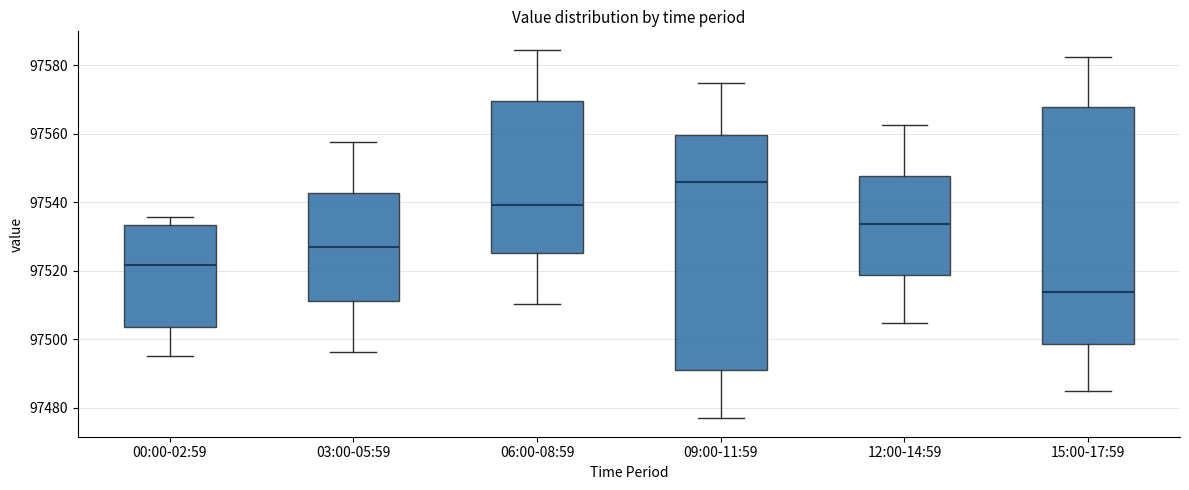

Reading left to right, read every box against the y-axis: the position of its median line, the range the box covers, and the ends of its whiskers. The values are not printed on the chart, so give them approximately, as read against the axis.

00:00-02:59: median 97522, box 97504 to 97534, whiskers 97496 to 97536
03:00-05:59: median 97528, box 97512 to 97542, whiskers 97496 to 97558
06:00-08:59: median 97540, box 97526 to 97570, whiskers 97510 to 97584
09:00-11:59: median 97546, box 97490 to 97560, whiskers 97476 to 97574
12:00-14:59: median 97534, box 97518 to 97548, whiskers 97504 to 97562
15:00-17:59: median 97514, box 97498 to 97568, whiskers 97484 to 97582